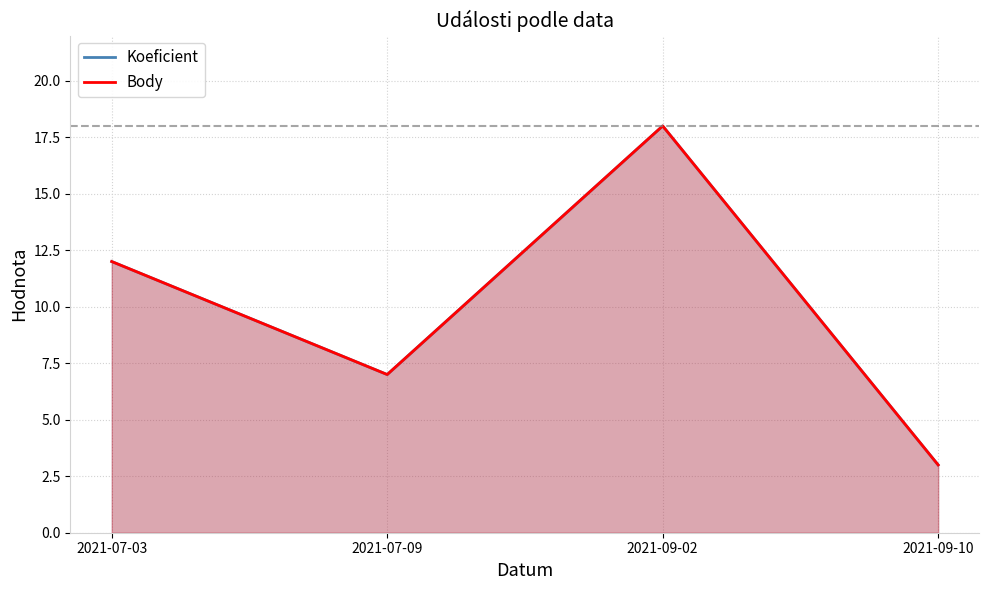

What value does the Body series have at 2021-07-03, to the nearest 5?

10